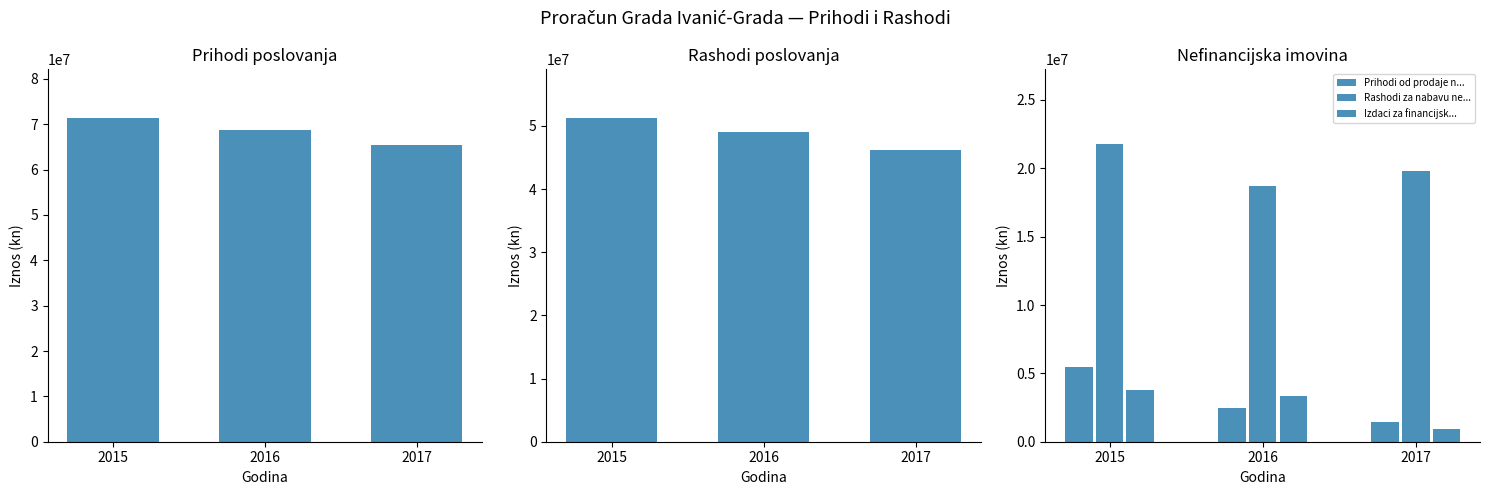

What value does the Prihodi poslovanja series have at 2017, to the nearest 50?

65493200